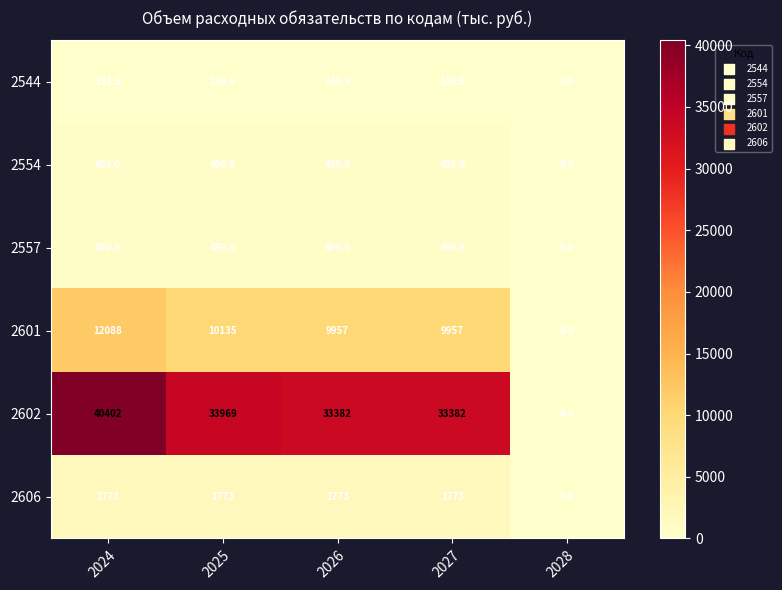

Which category has the highest value across all series?

2024